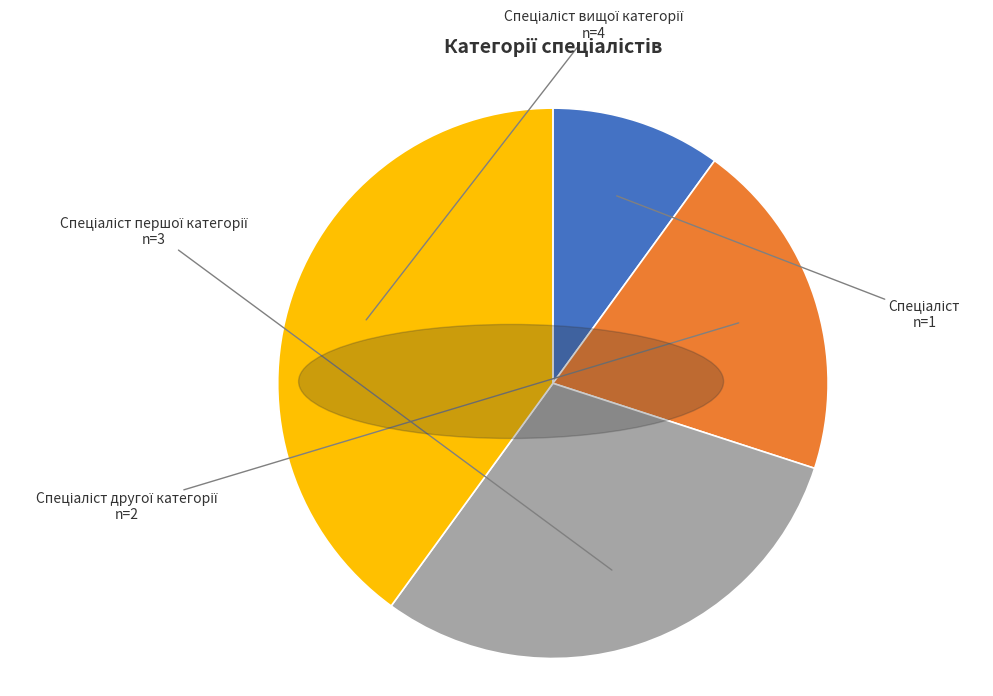

Is there a majority slice in this chart?

No